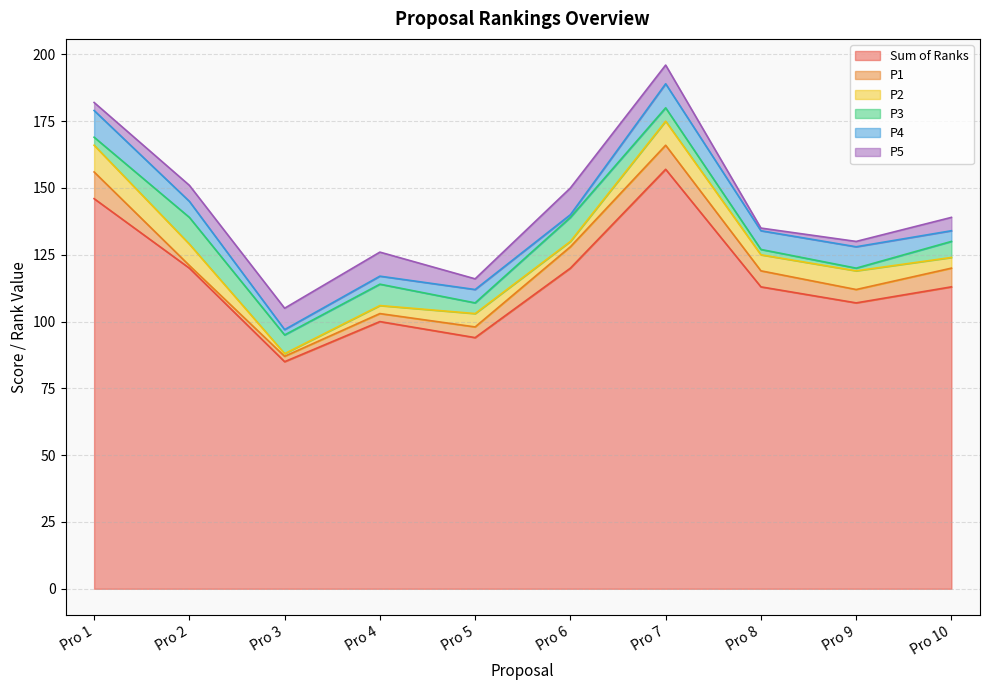

How many interior local peaks does the P1 series have?

1